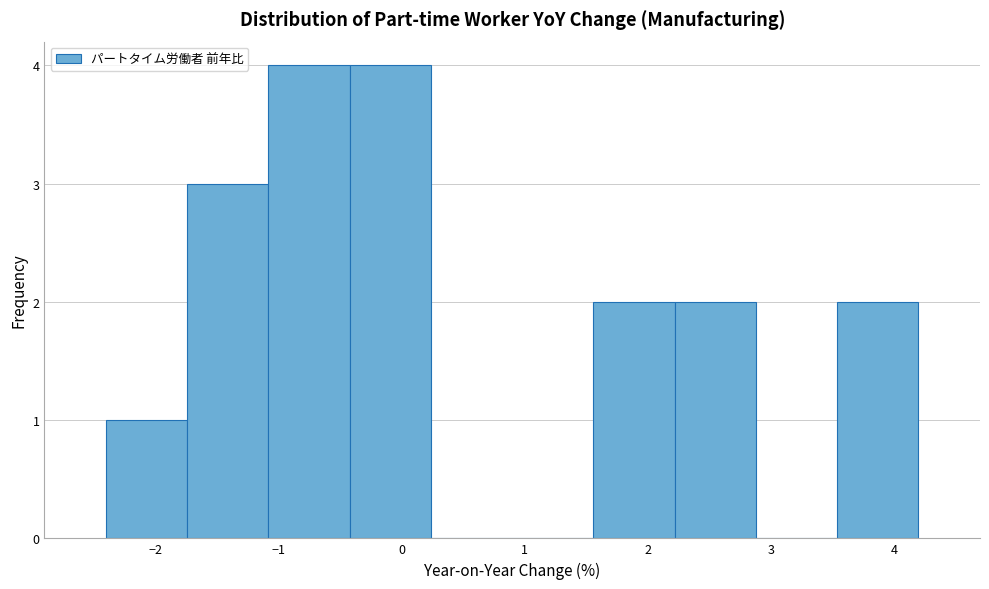

What is the height of the bar covering -1.08 to -0.42 on the x-axis? Neither the bar edges nor the heights are printed on the chart, so give them approximately, as read against the axes.

4